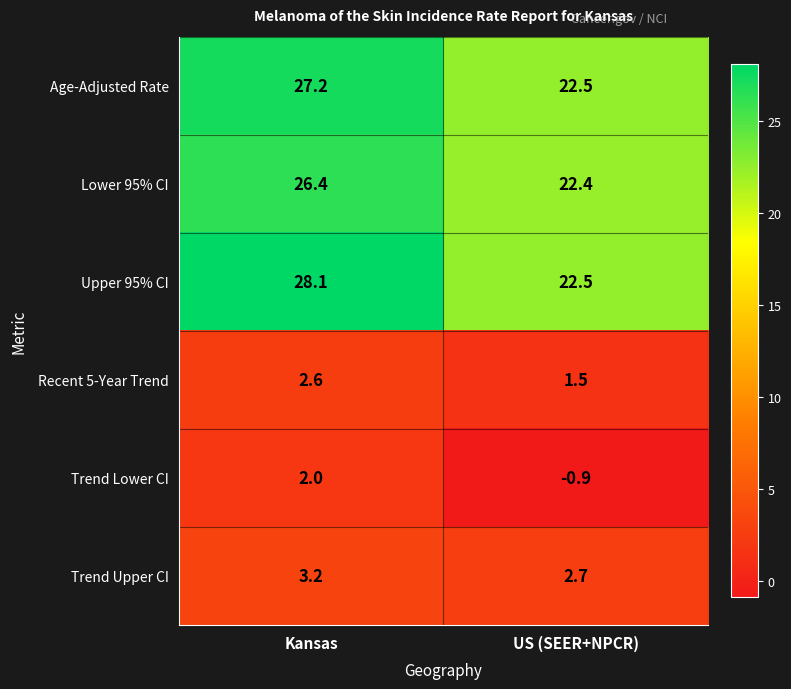

Is it true that Trend Lower CI equals -0.6 at US (SEER+NPCR)?

False